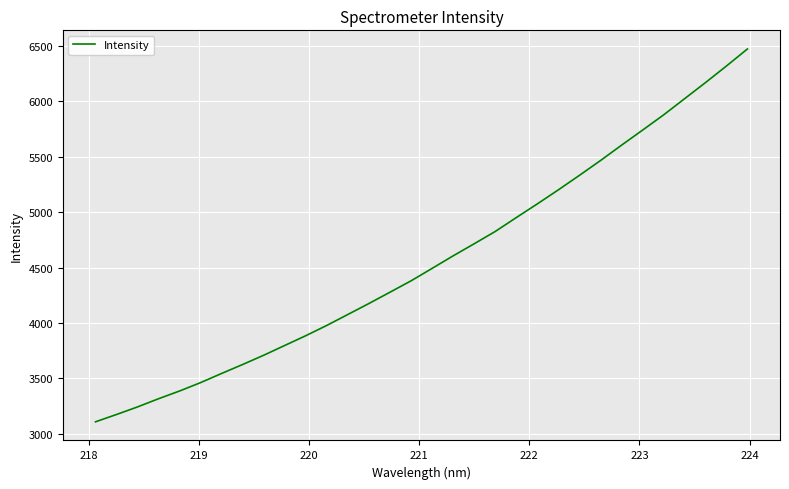

What is the difference between the maximum and minimum values?

3361.9